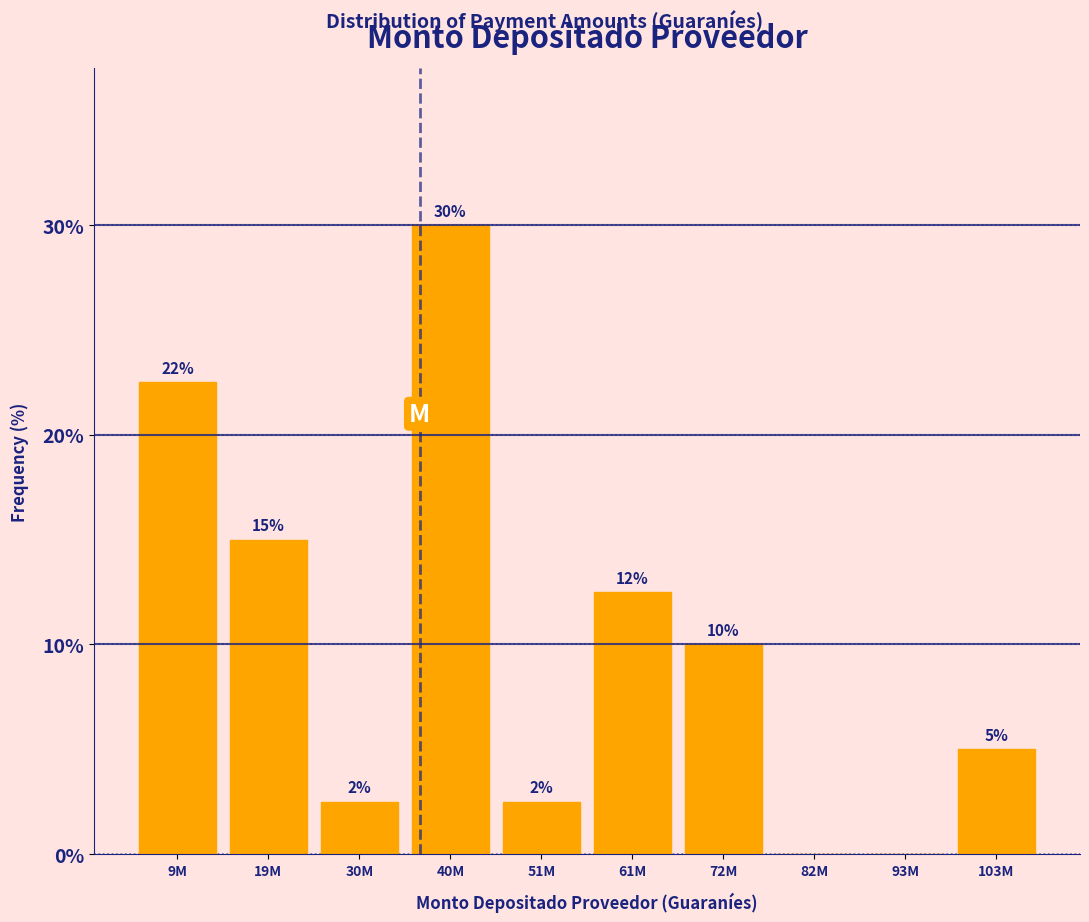

At which category does the chart reach its peak across all series?

40M